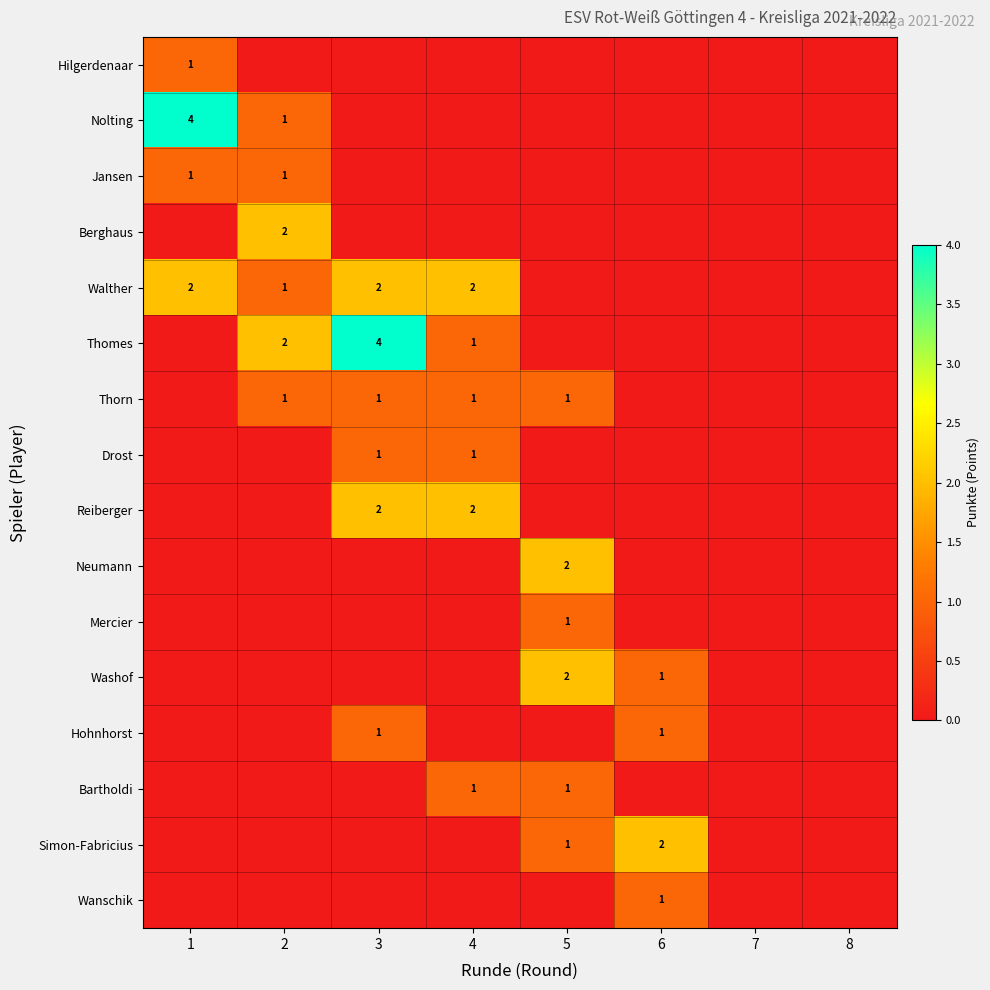

At which category does the chart reach its peak across all series?

1